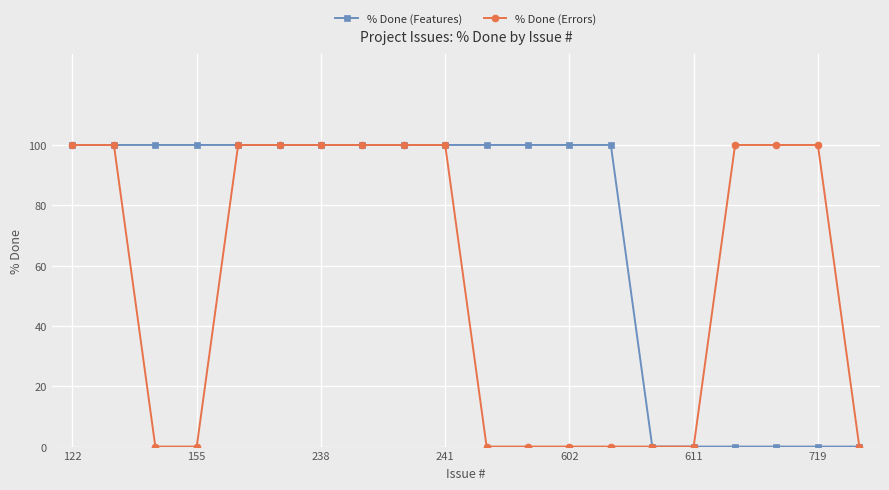

Rank the series by their average value, from highest to lowest.

% Done (Features), % Done (Errors)